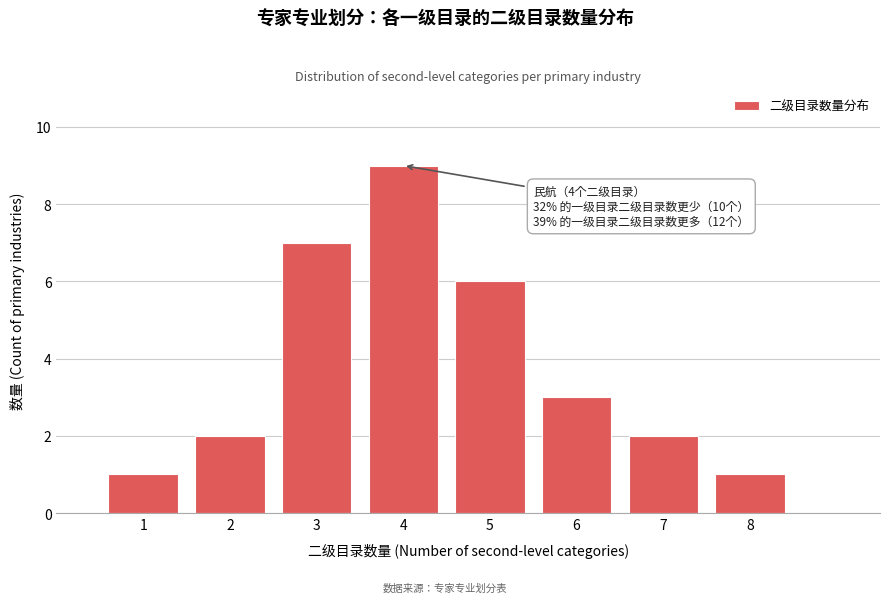

Reading right to left, list all the values displayed in this chart.

1	2	3	6	9	7	2	1